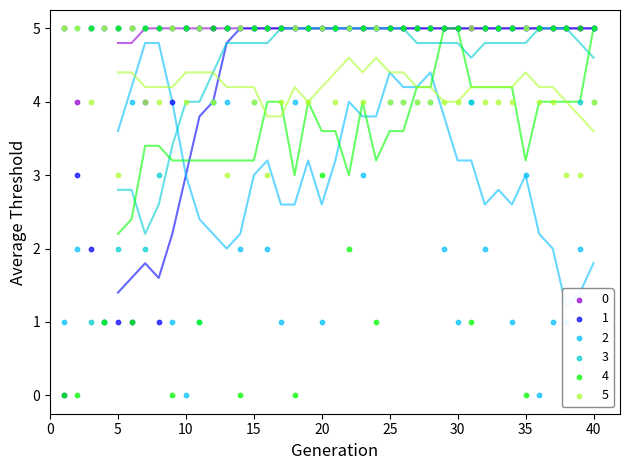

At how many categories does at least one series exceed 0?

40